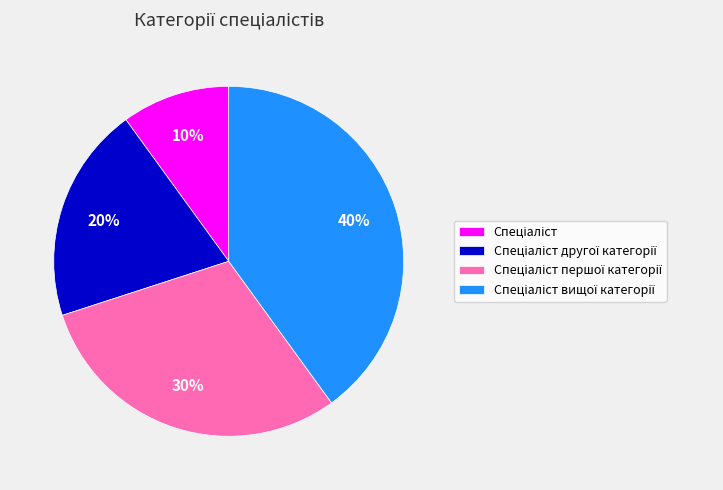

How many slices are in this pie chart?

4